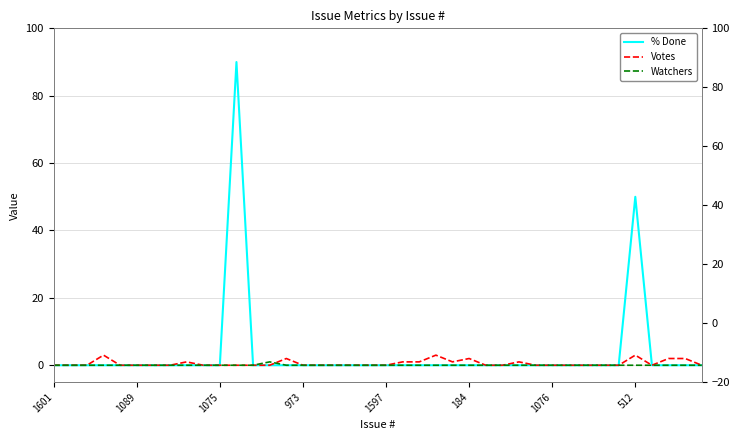

Which series has the widest spread of values?

% Done